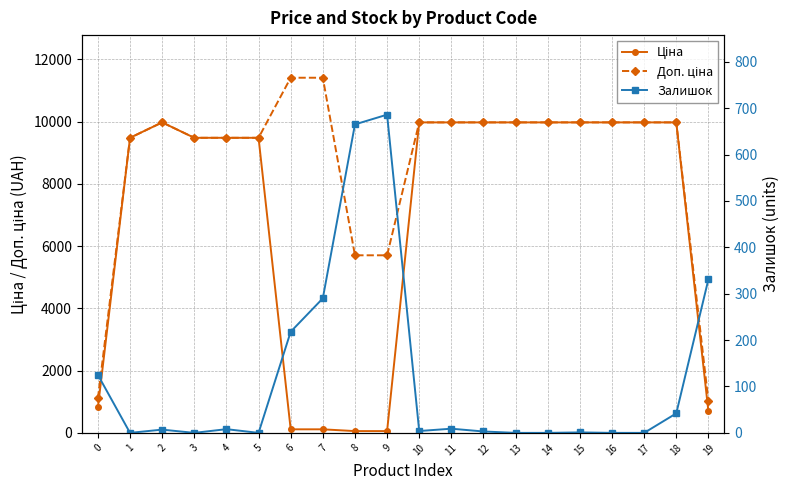

Rank the categories by Доп. ціна value from lowest to highest.

19, 0, 8, 9, 1, 3, 4, 5, 2, 10, 11, 12, 13, 14, 15, 16, 17, 18, 6, 7